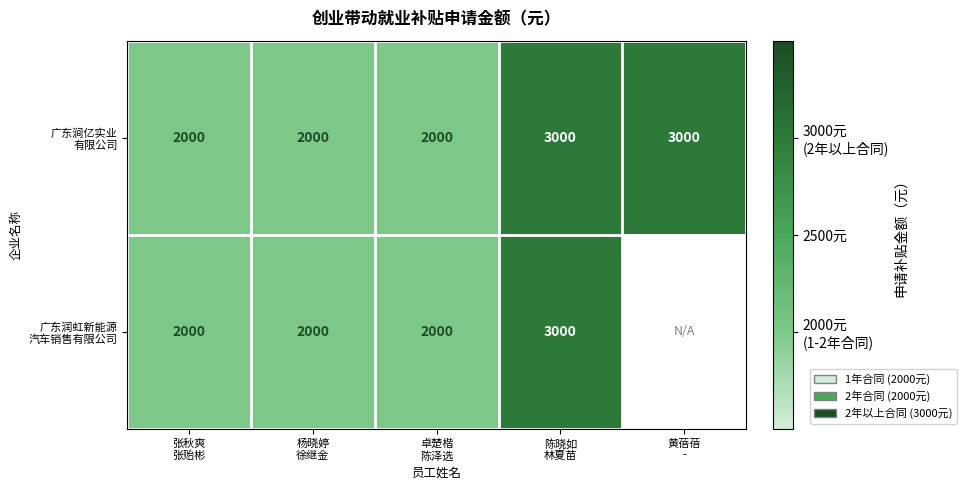

The value of 广东涧亿实业 有限公司 at 卓楚楷 陈泽选 is 2816. True or false?

False